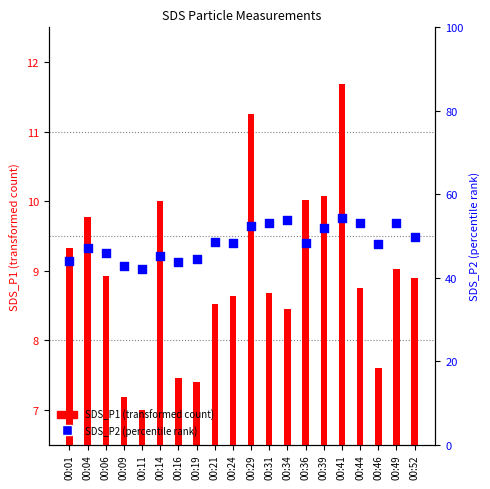

At which category is the sum across all series the highest?

00:41